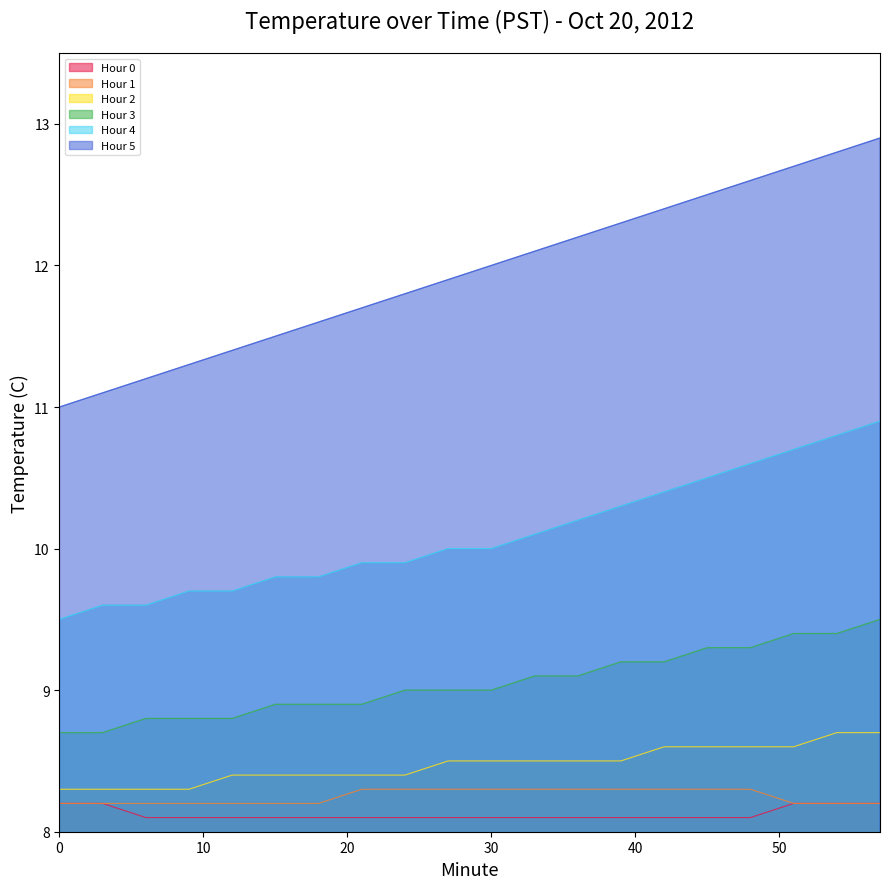

What is the value of the Hour 2 point at the 10th from the left?

8.5